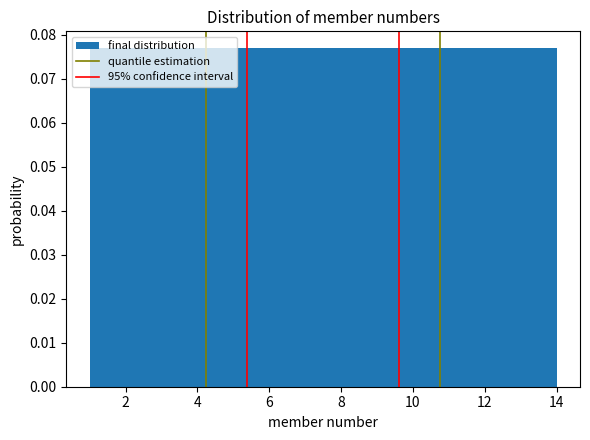

Reading left to right, transcribe this chart: for each bar, give the range it covers on the x-axis and its height. Neither the bar edges nor the heights are printed on the chart, so give them approximately, as read against the axes.

1.0 to 2.8: 0.077
2.8 to 4.8: 0.077
4.8 to 6.6: 0.077
6.6 to 8.4: 0.077
8.4 to 10.2: 0.077
10.2 to 12.2: 0.077
12.2 to 14.0: 0.077